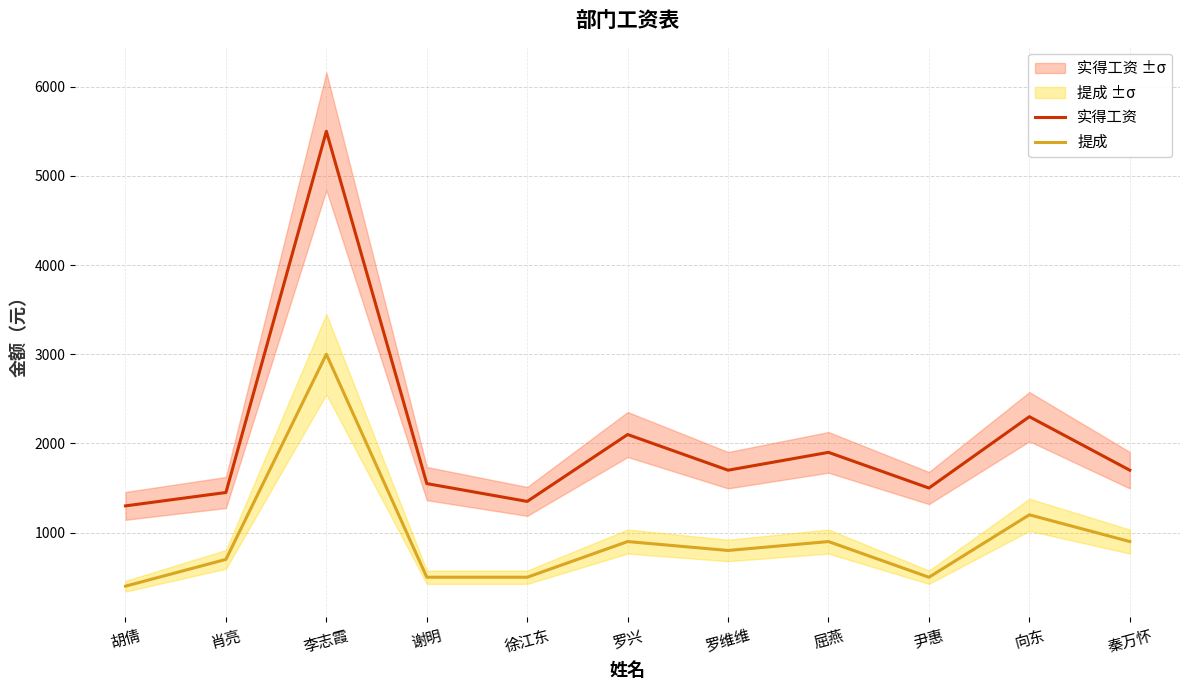

Between 尹惠 and 徐江东, which is larger?

尹惠